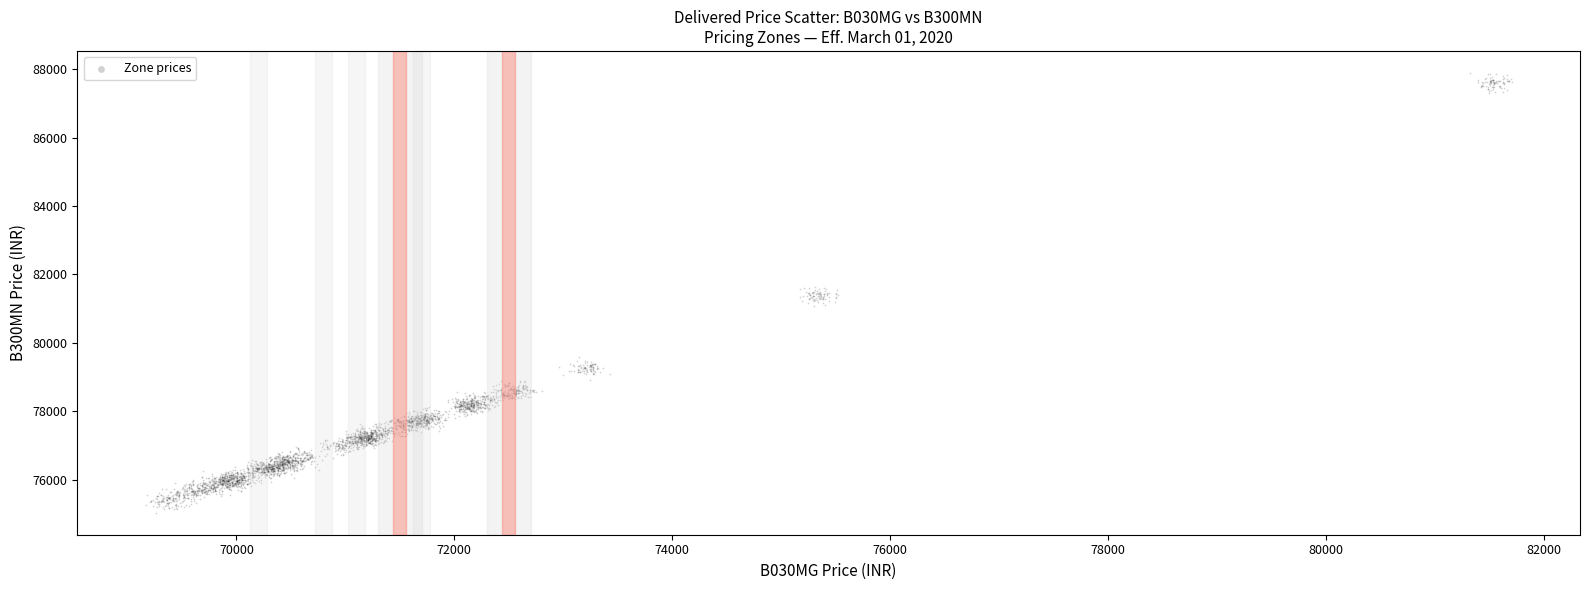

What is the range of Y values (max minus min)?

12852.2